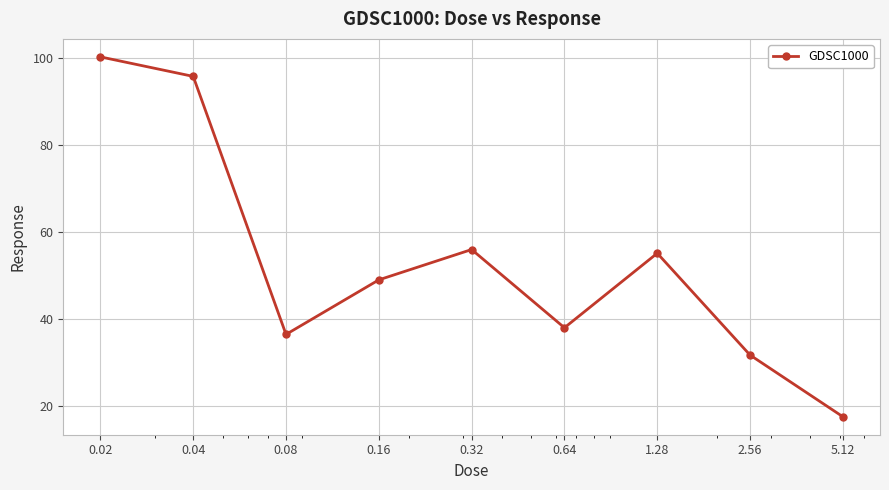

What is the average value?

53.4